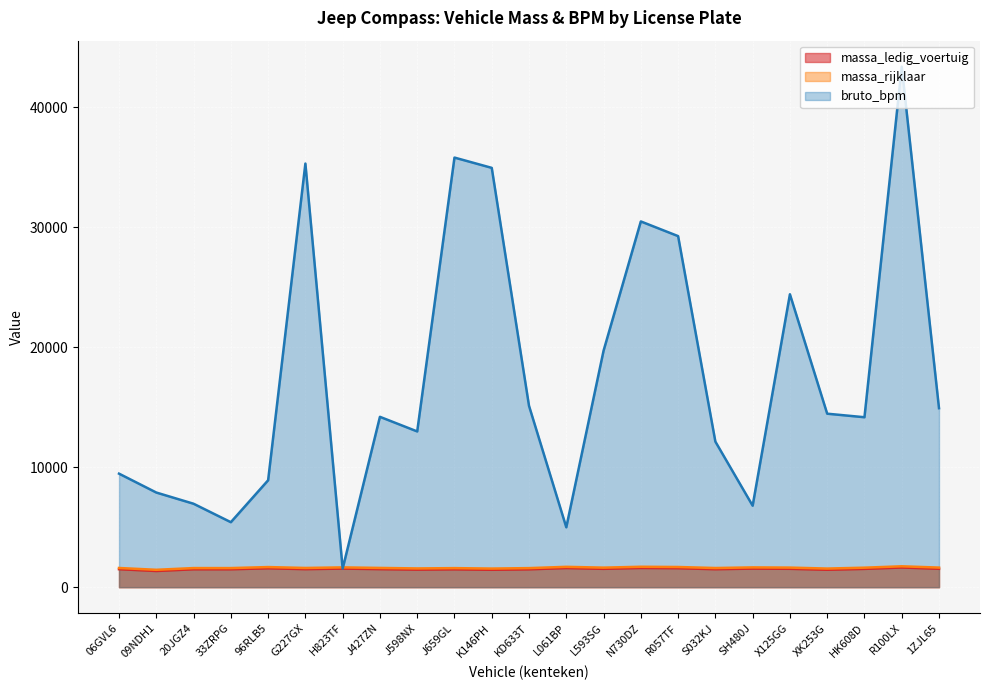

True or false: massa_rijklaar has a value of 1593 at 33ZRPG.

True